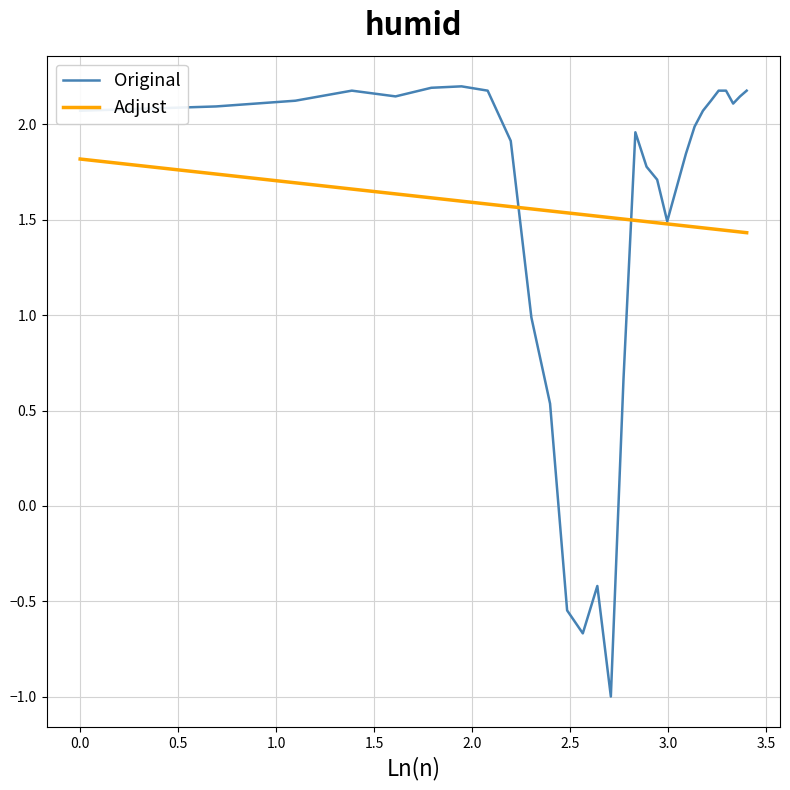

List the series in order of their peak value, highest first.

Original, Adjust